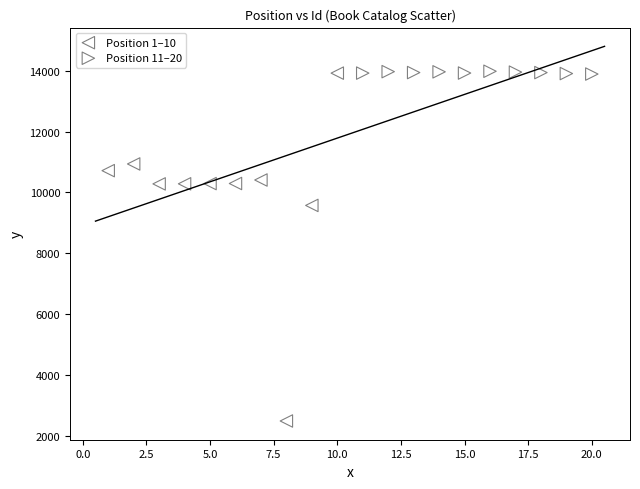

Which series has the largest Y range (max minus min)?

Position 1–10